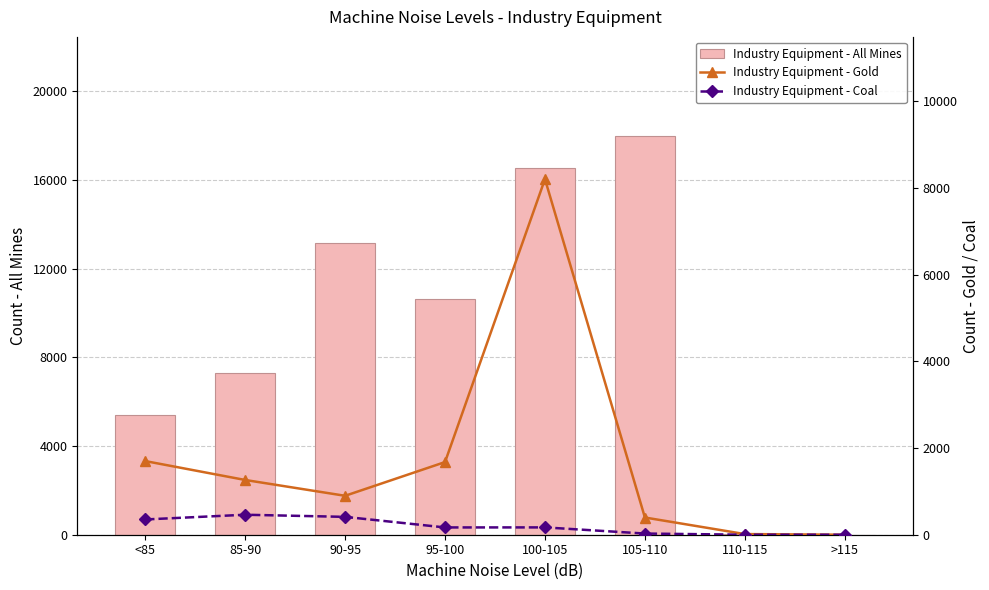

Which series has the widest spread of values?

Industry Equipment - All Mines